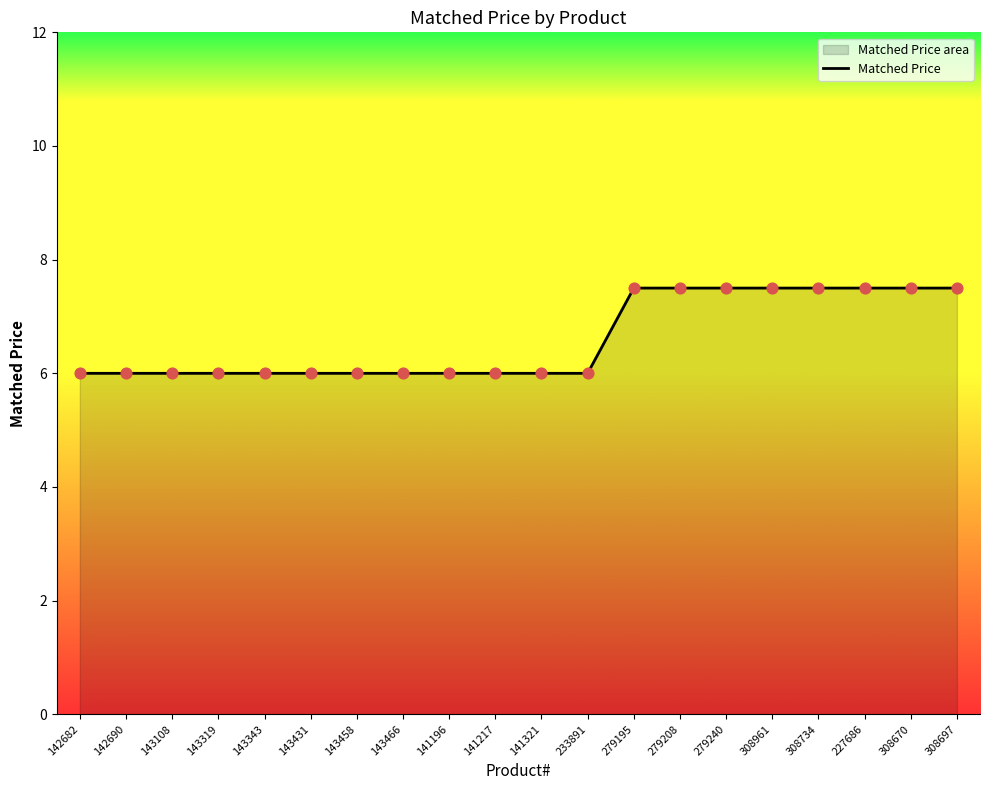

Approximately how many times larger is the value at 143431 compared to 141217?

1.0